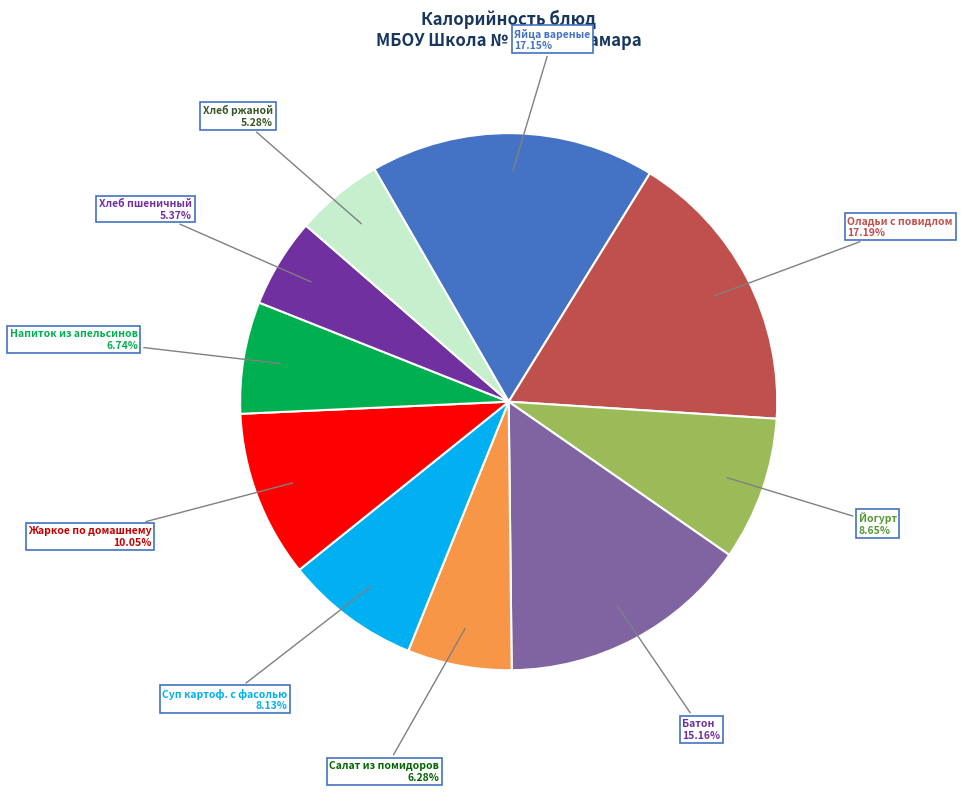

Is there any slice that represents more than half of the pie?

No